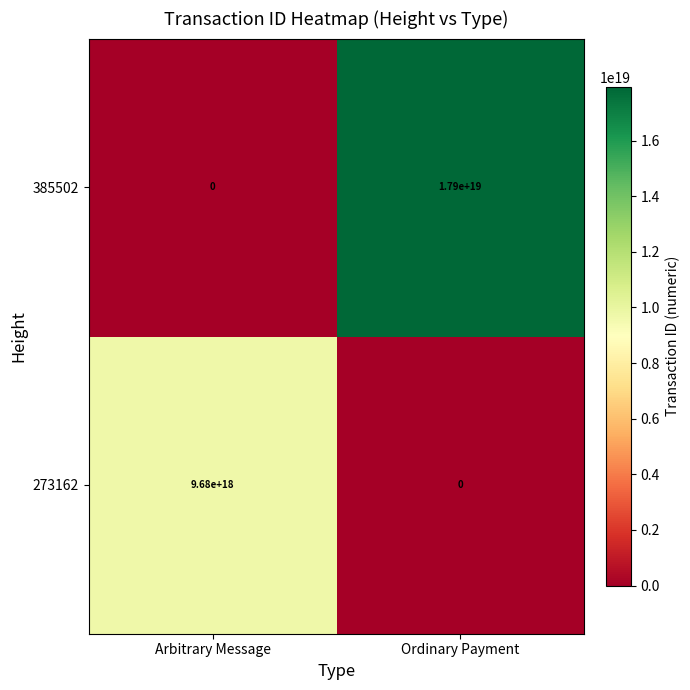

List the series in order of their peak value, lowest first.

273162, 385502